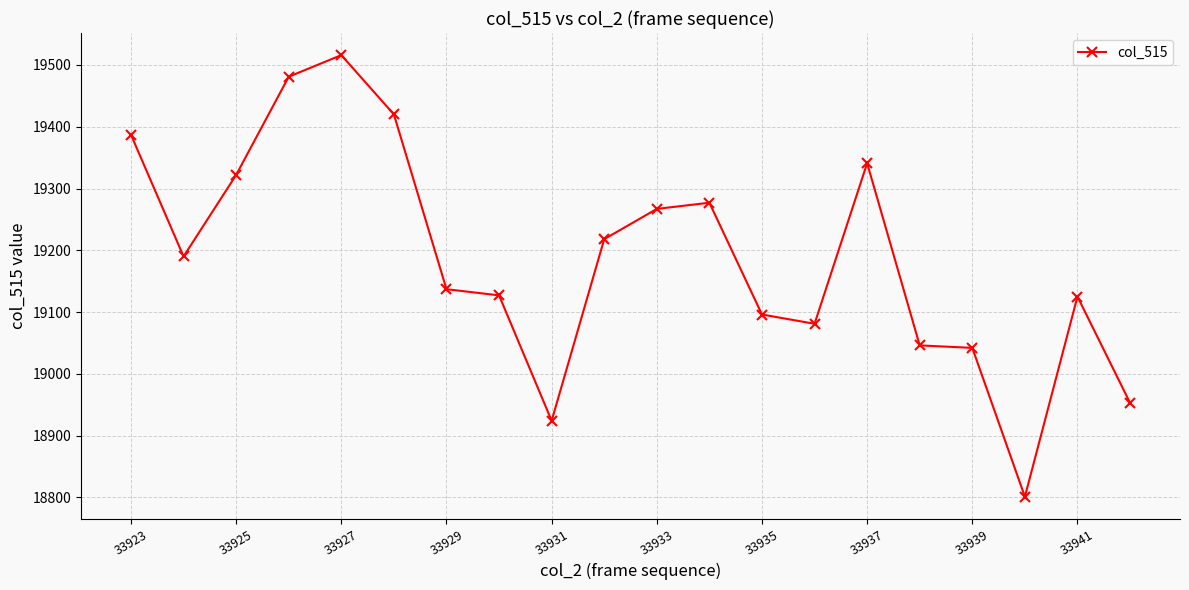

Does the chart have visible grid lines?

Yes